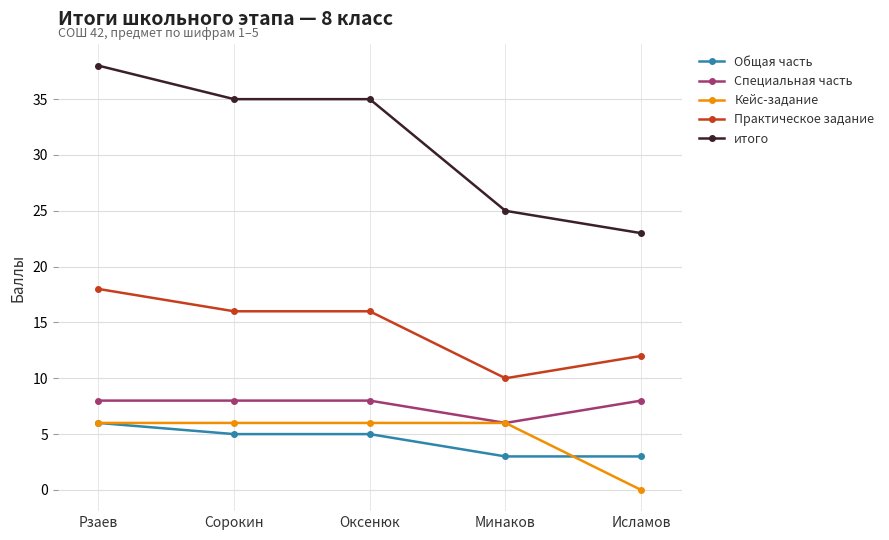

Is the value of Общая часть at Минаков greater than the value of Практическое задание at Сорокин?

No